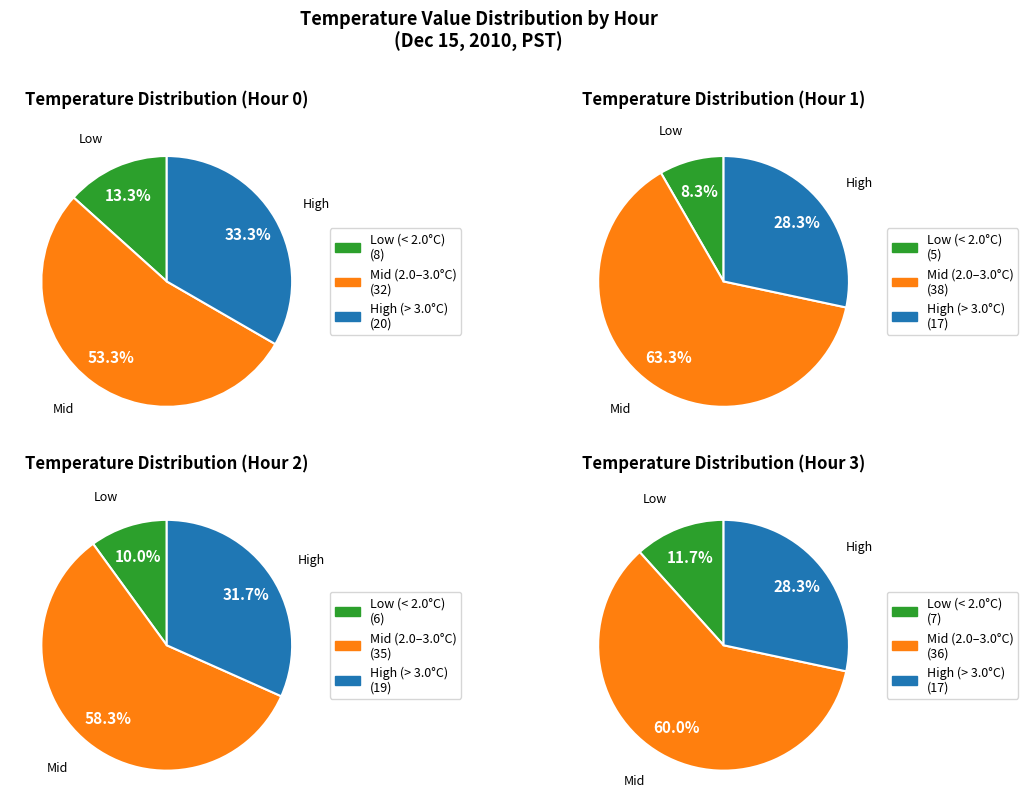

Combined, do Hour 0 and Hour 3 account for over 50%?

Yes